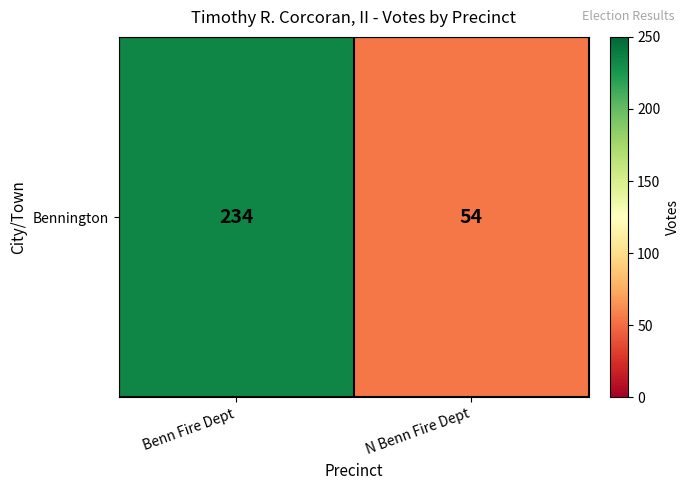

What is the average value?

144